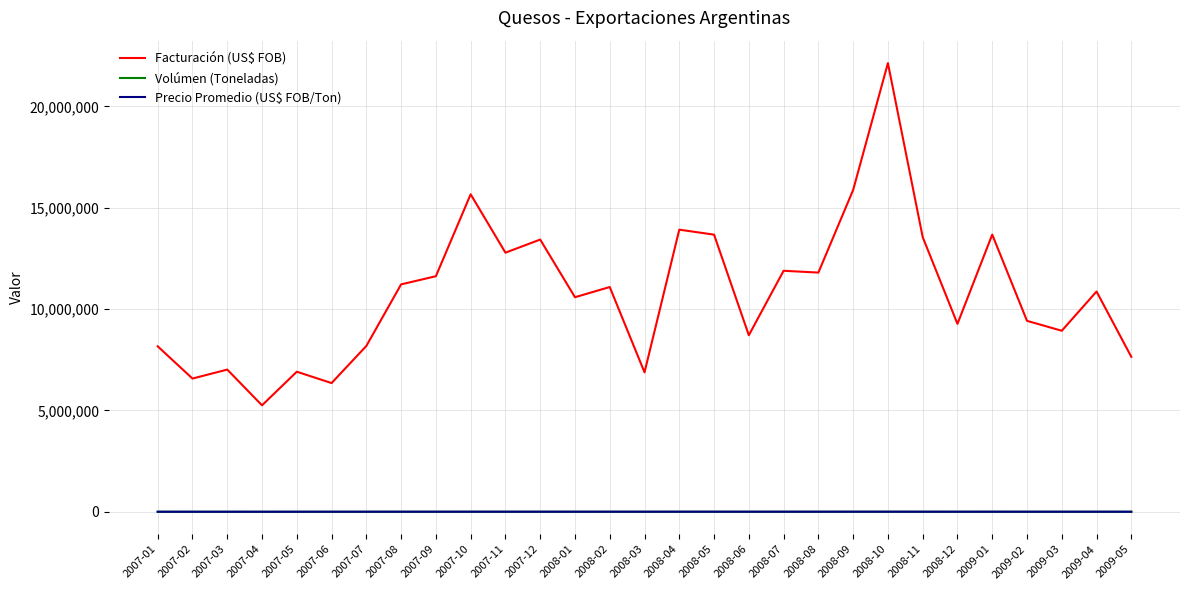

True or false: Facturación (US$ FOB) and Precio Promedio (US$ FOB/Ton) cross at least once.

False